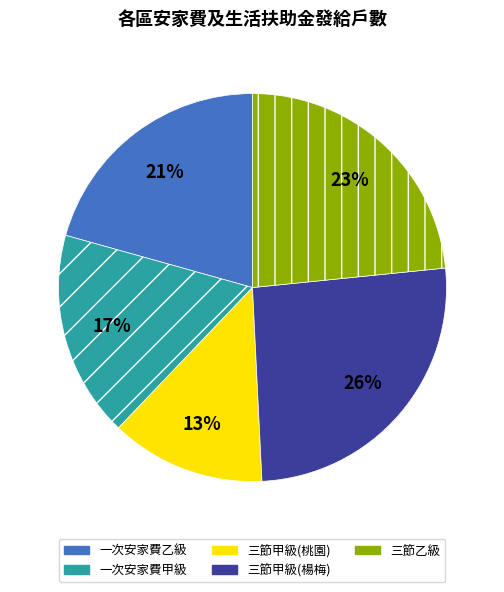

Is there any slice that represents more than half of the pie?

No